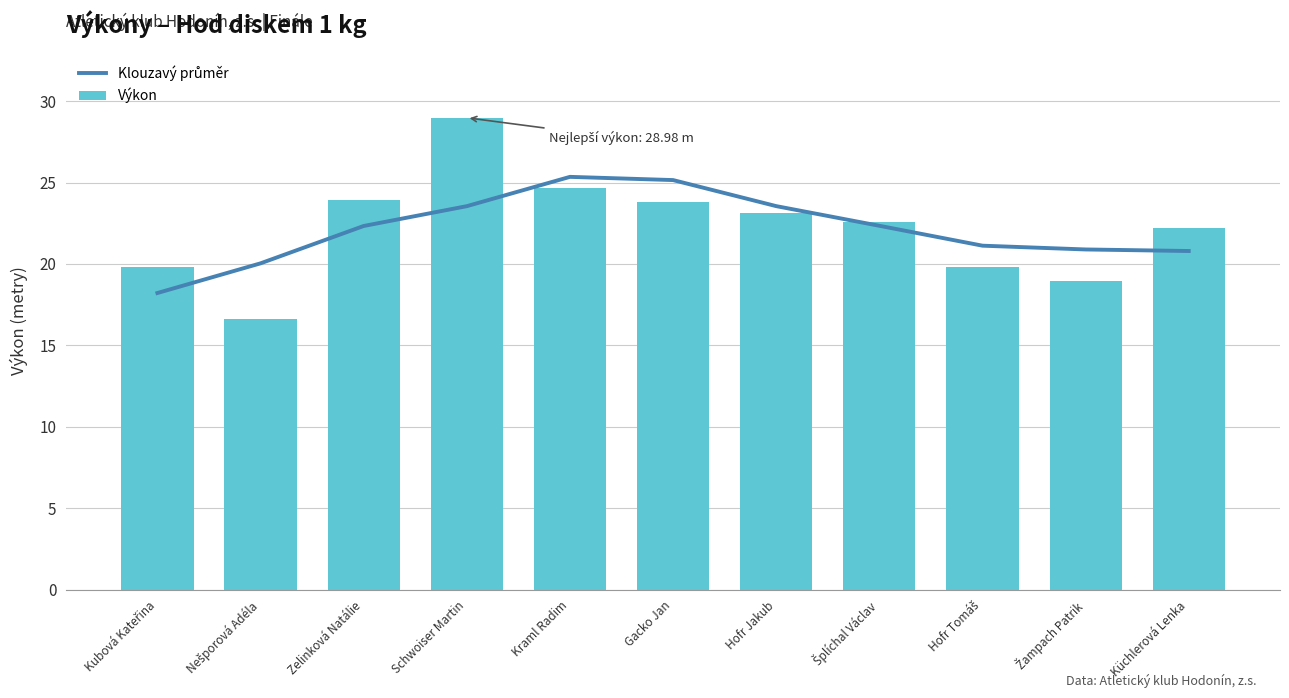

What is the difference between the Výkon values at Nešporová Adéla and Schwoiser Martin?

12.4